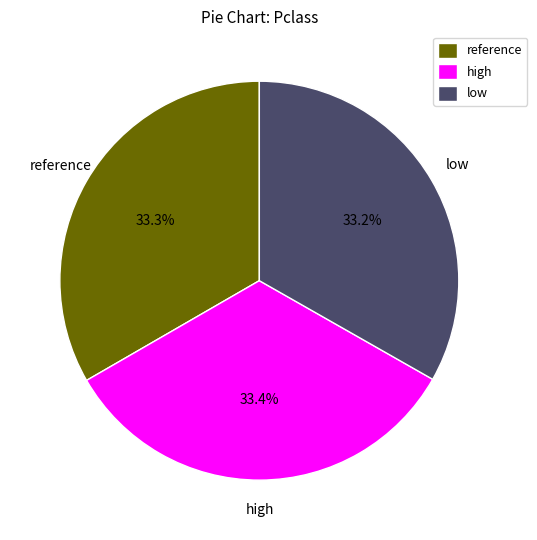

The low slice represents 47% of the pie. True or false?

False